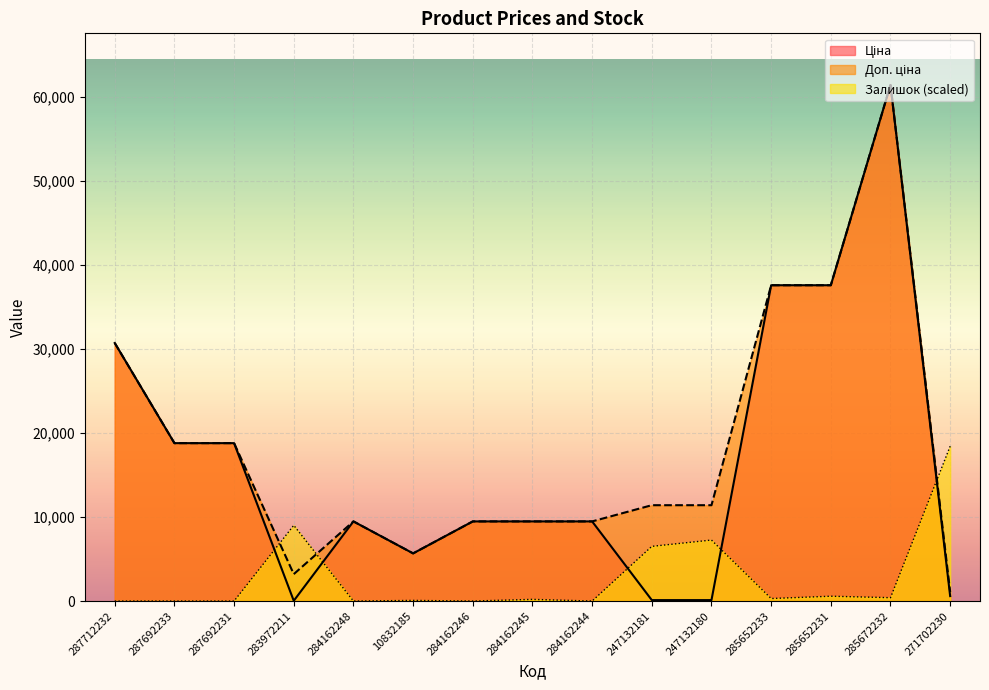

What is the label of the 4th point from the right?

285652233